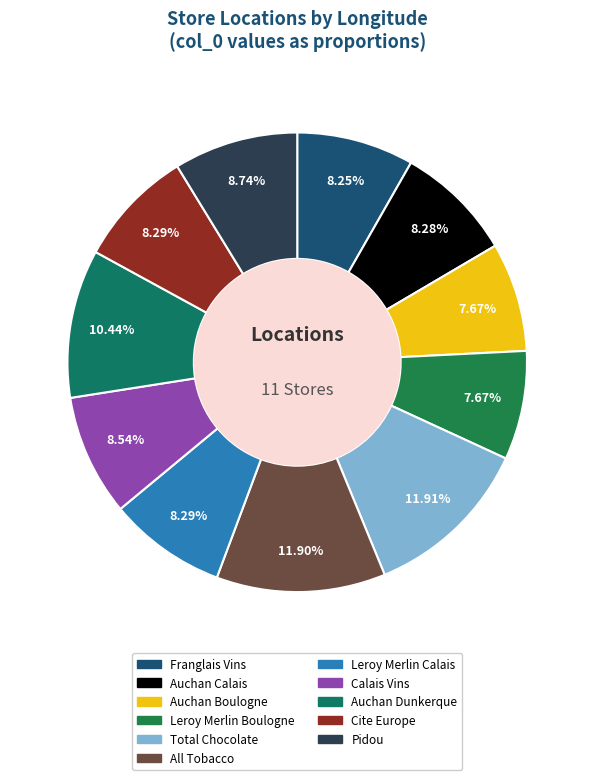

Rank the categories by value from highest to lowest.

Total Chocolate, All Tobacco, Auchan Dunkerque, Pidou, Calais Vins, Leroy Merlin Calais, Cite Europe, Auchan Calais, Franglais Vins, Auchan Boulogne, Leroy Merlin Boulogne